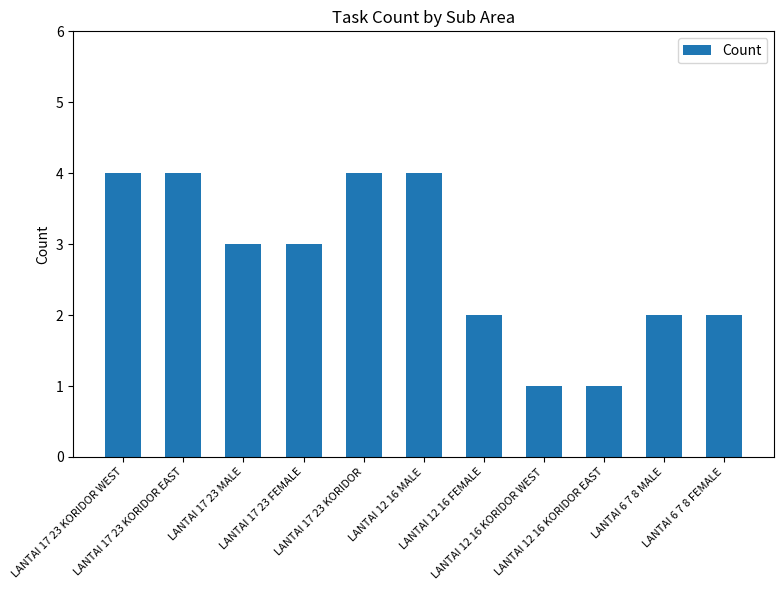

What is the average value?

3